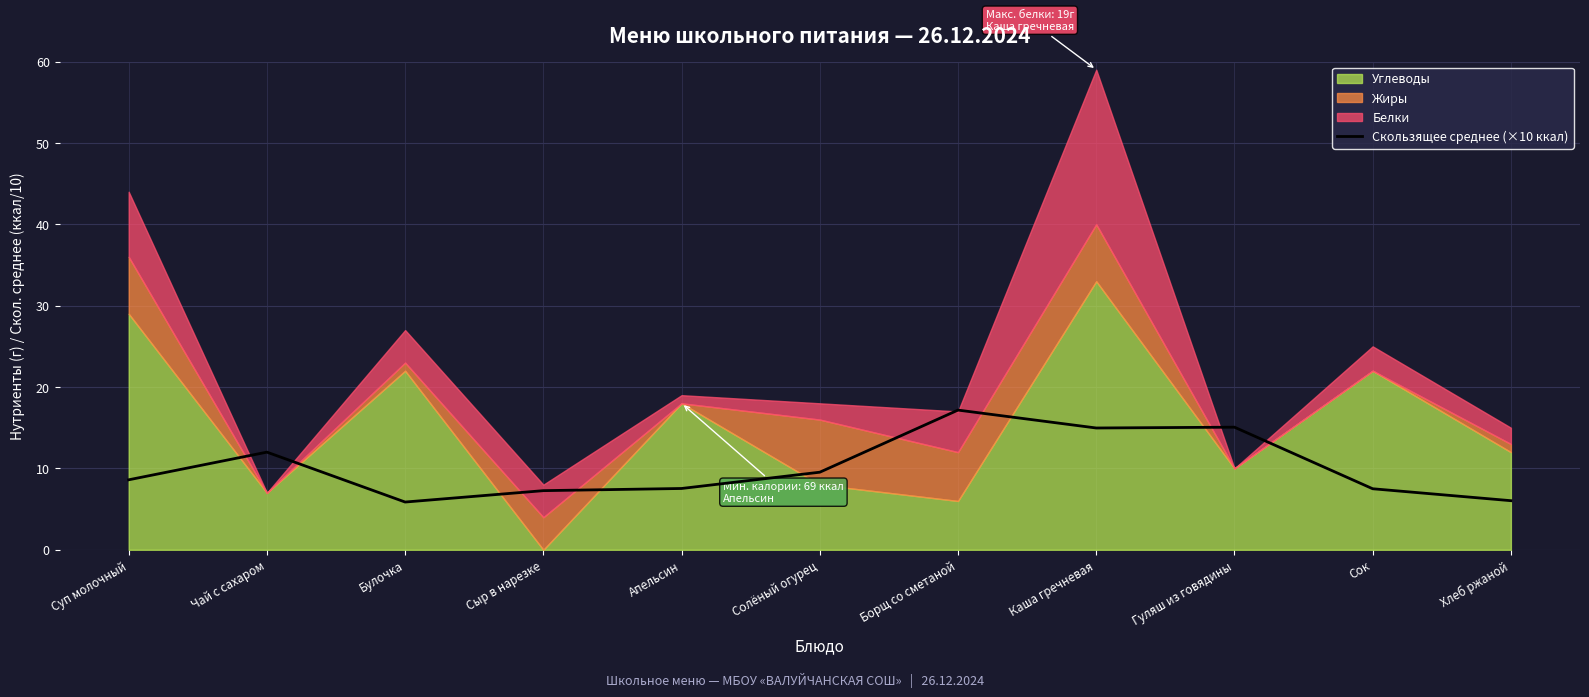

Is it true that the value at Гуляш из говядины is 3.8?

False